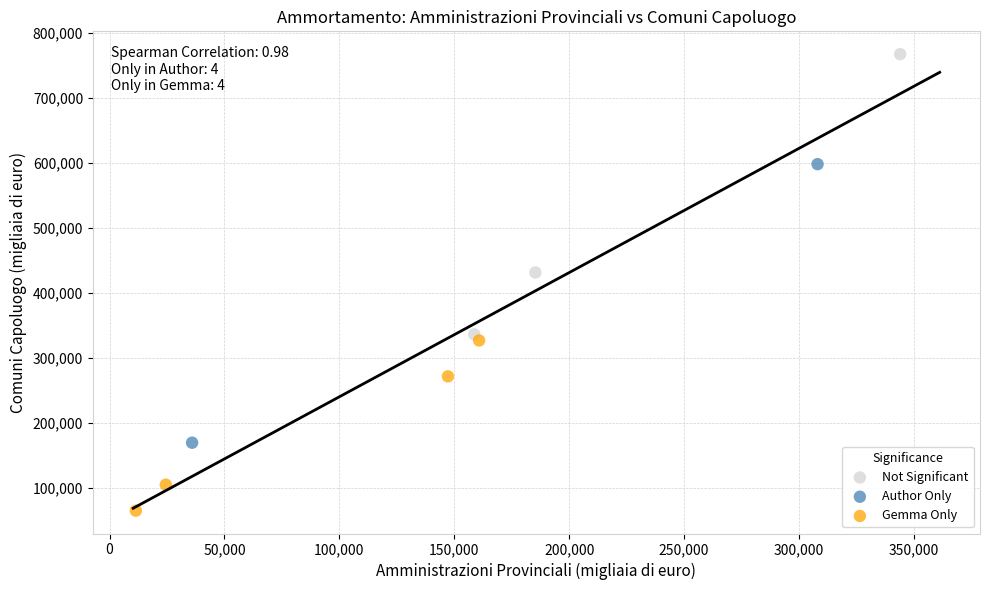

What are all the series names shown in the legend?

Not Significant, Author Only, Gemma Only